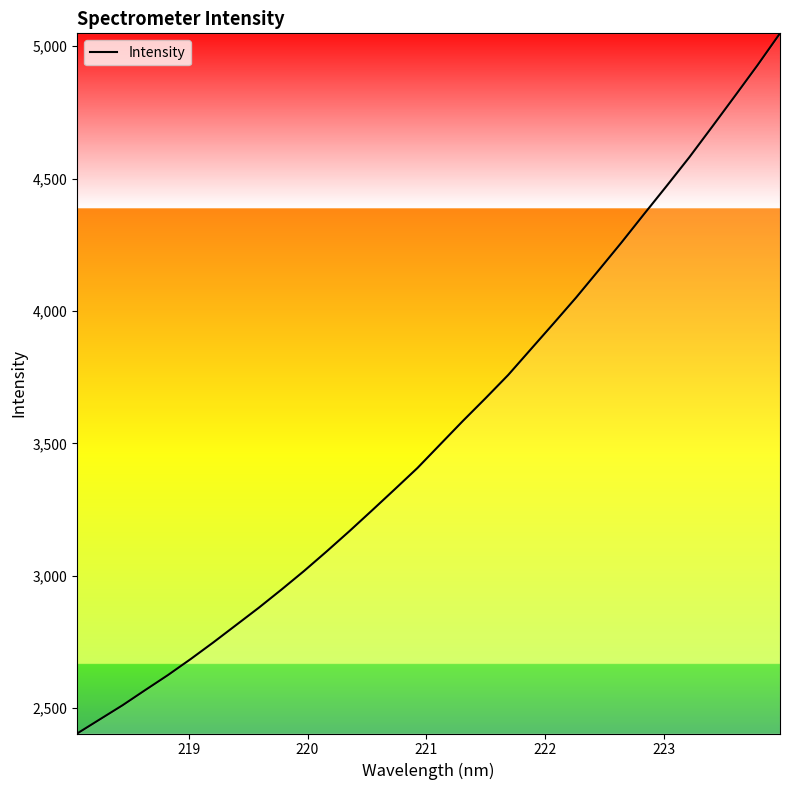

What is the smallest value displayed?

2404.8